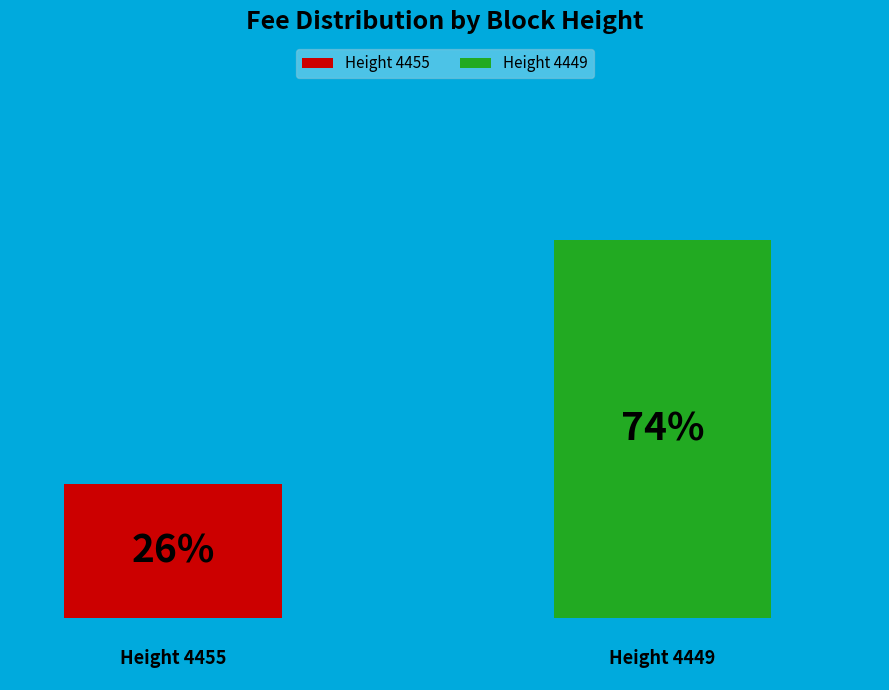

What are all the series names shown in the legend?

Height 4455, Height 4449